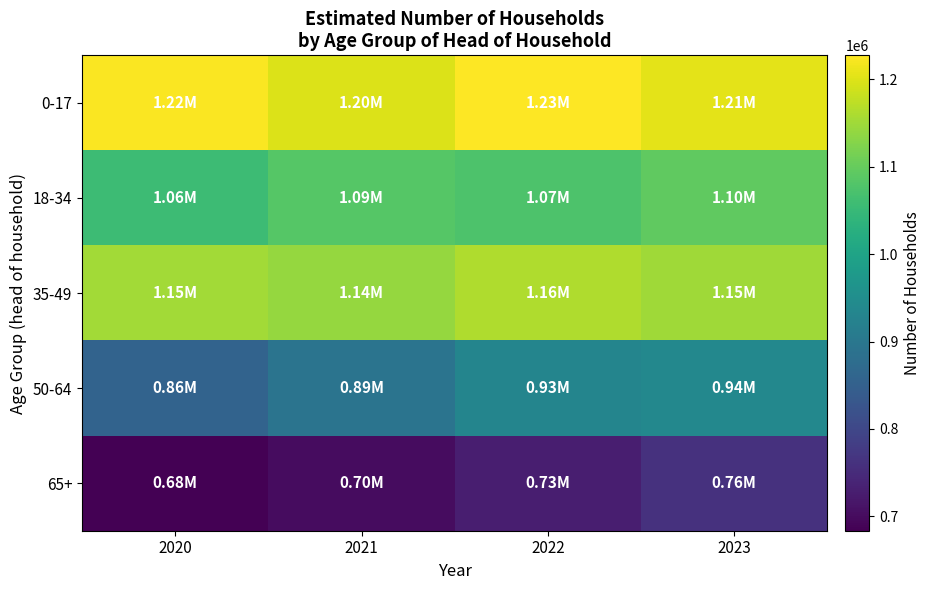

Count the number of categories in the chart.

4